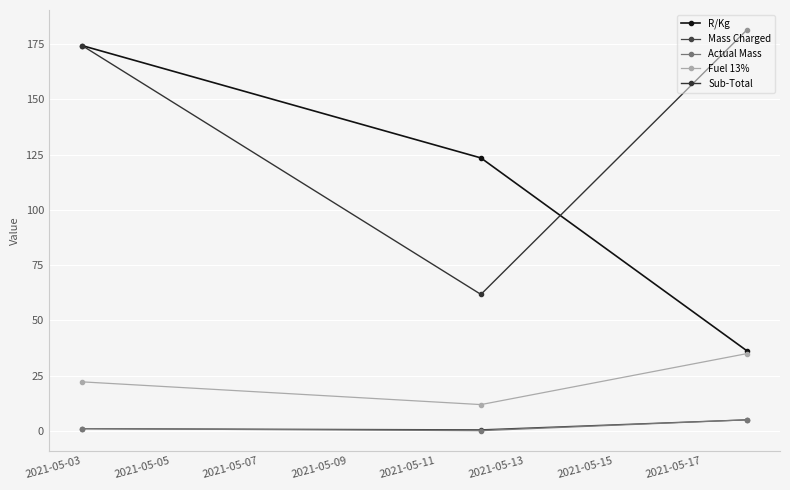

Count the number of categories in the chart.

3